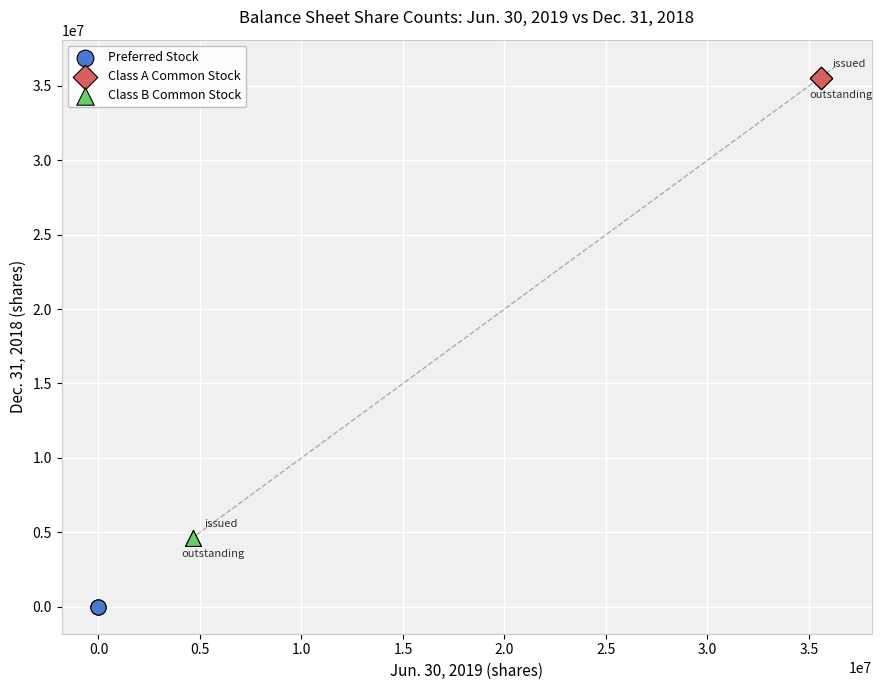

Which series reaches the minimum Y coordinate?

Preferred Stock